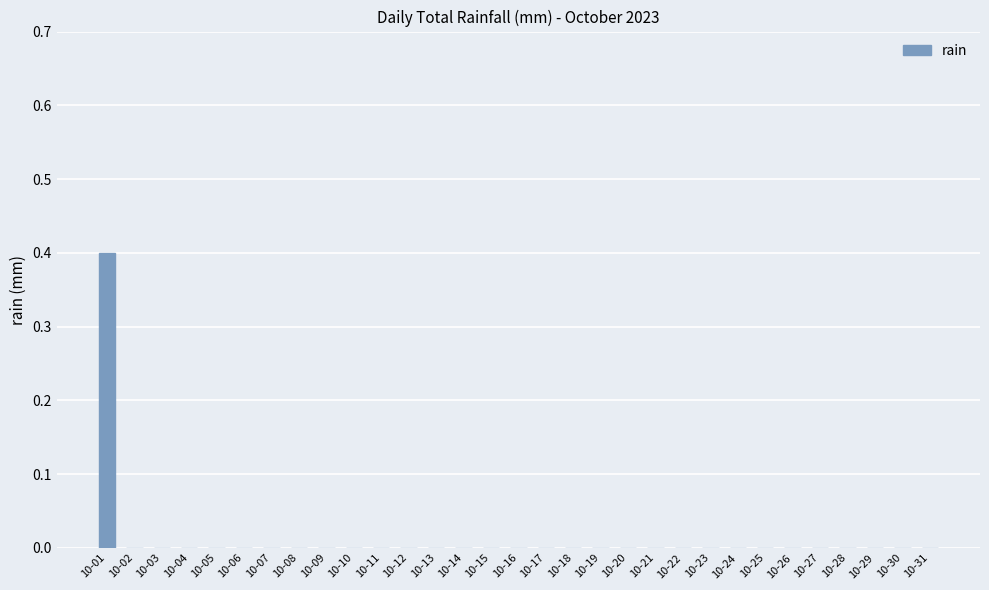

Which category has the highest value across all series?

10-01